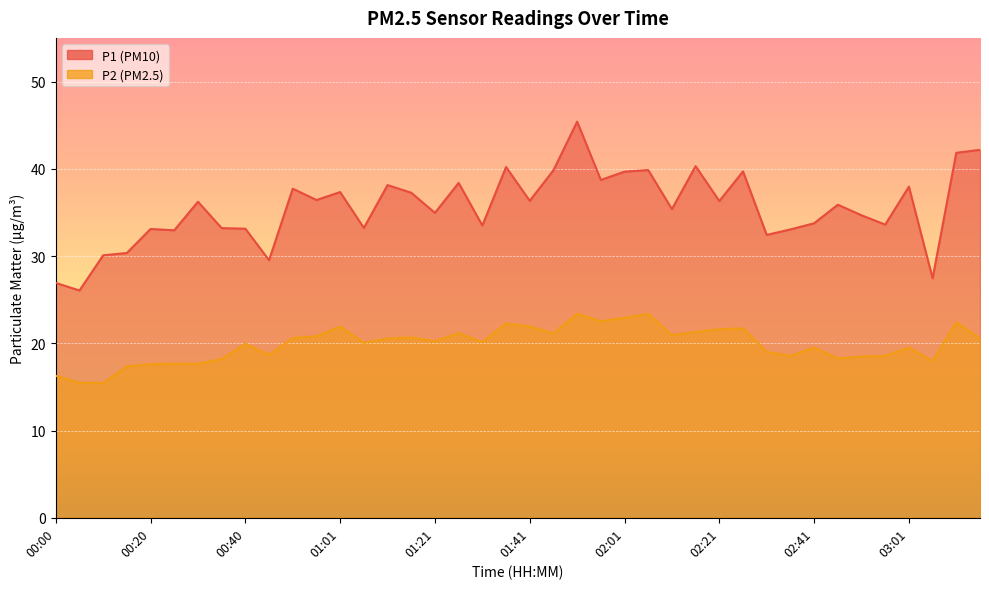

At which category is the sum across all series the highest?

01:51